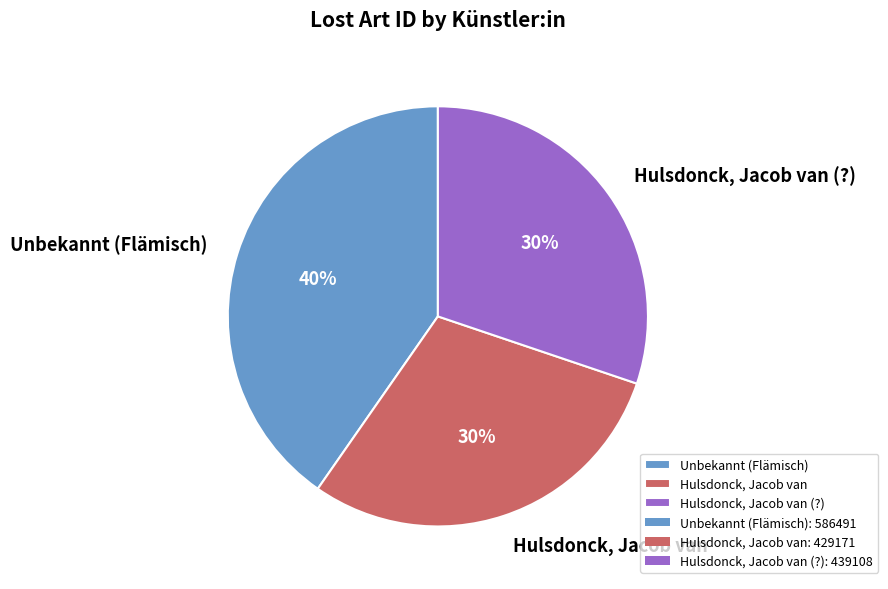

Is the sum of Hulsdonck, Jacob van (?) and Unbekannt (Flämisch) greater than half?

Yes